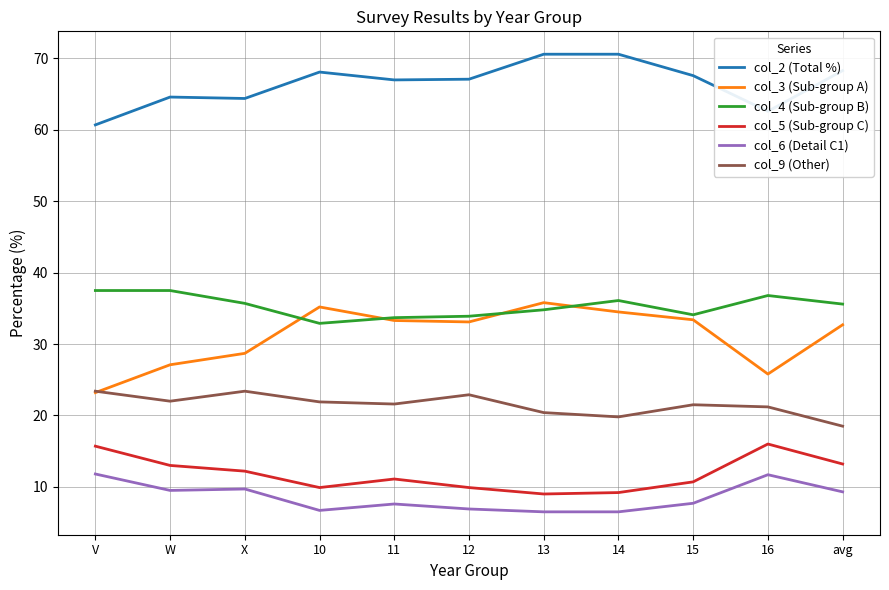

Which series changed the most between X and 11?

col_3 (Sub-group A)